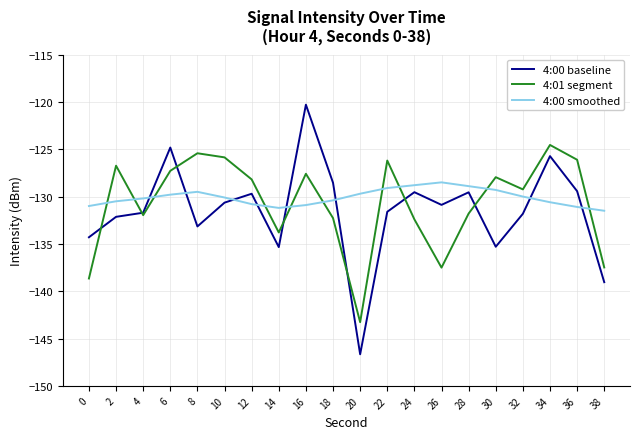

What is the total value across all series at 6?

-381.9